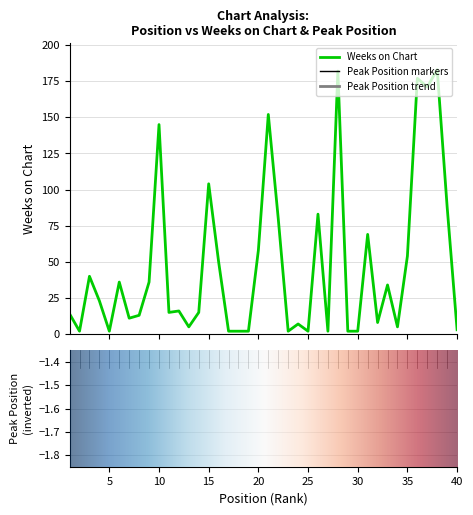

Between 13 and 33, which series saw the biggest shift?

Weeks on Chart